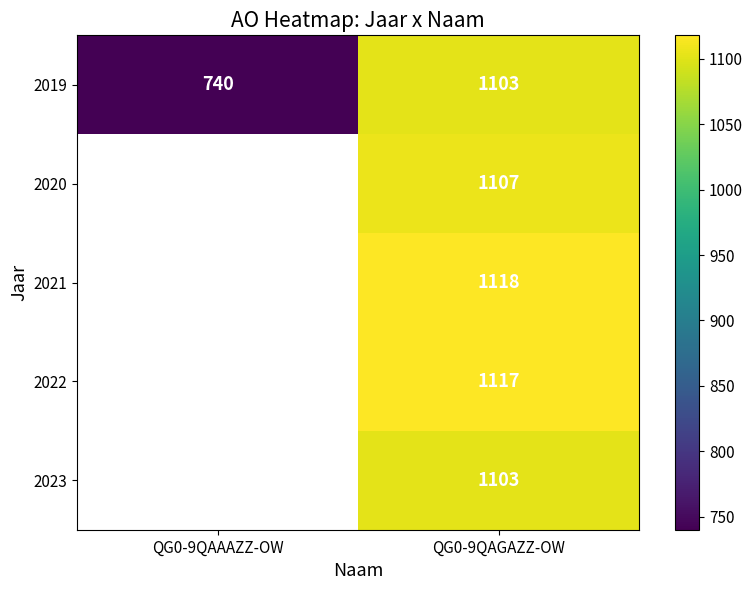

At which category does the chart reach its minimum across all series?

QG0-9QAAAZZ-OW